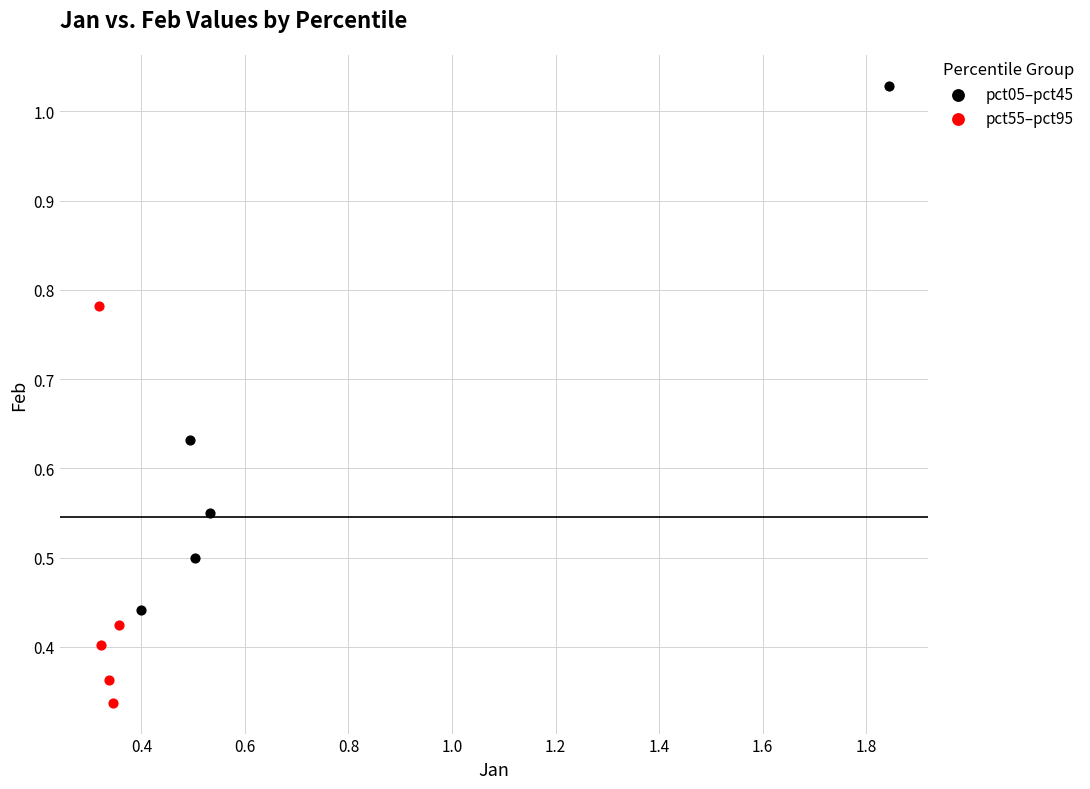

Which series contains the highest Y value?

pct05–pct45